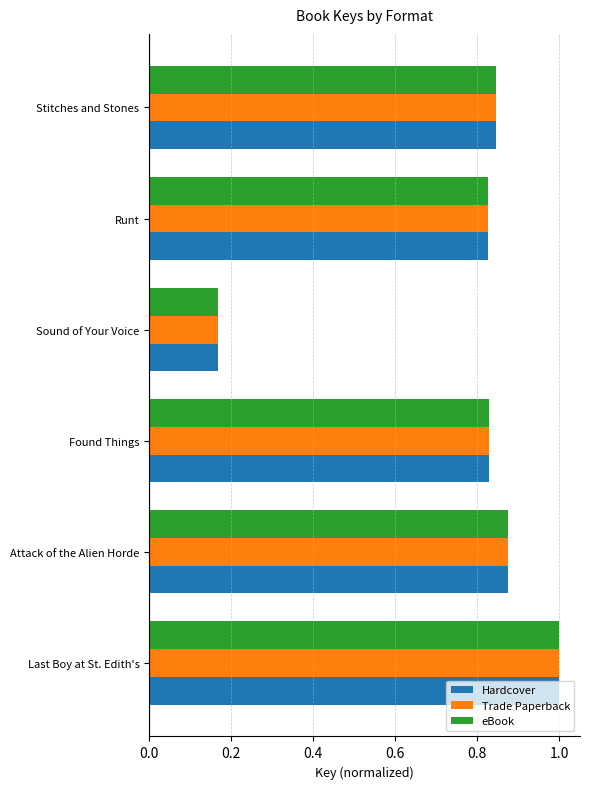

Is the value of eBook at Found Things greater than the value of Trade Paperback at Attack of the Alien Horde?

No